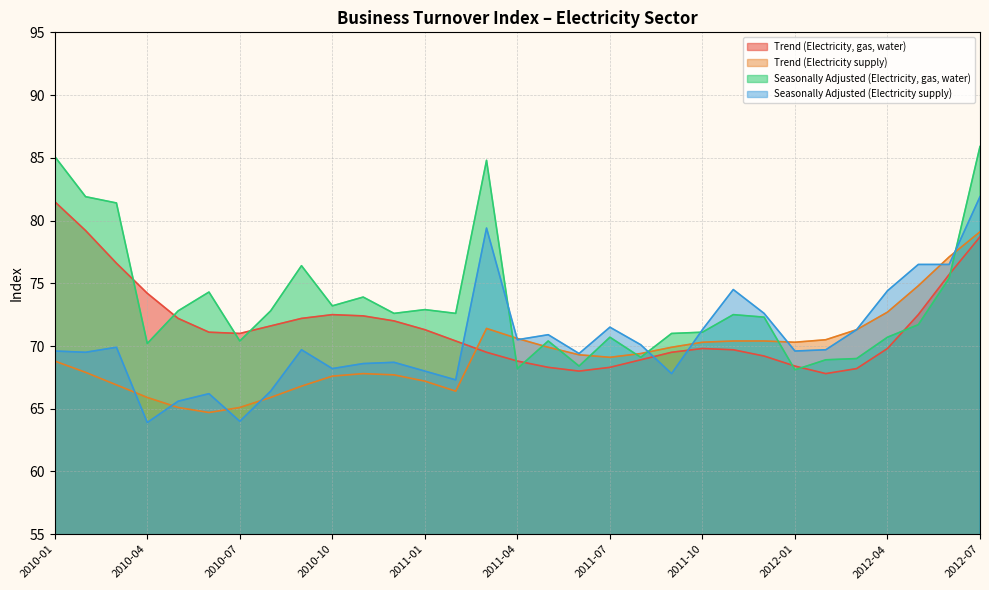

What position from the left is 2011-06?

18